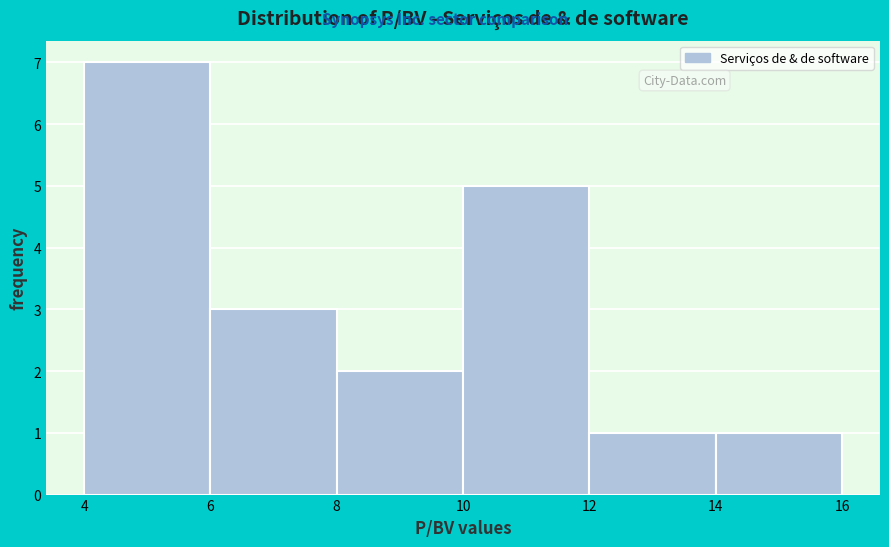

How tall is the bar that spans 10 to 12 on the x-axis? The values are not printed on the chart, so give them approximately, as read against the axis.

5